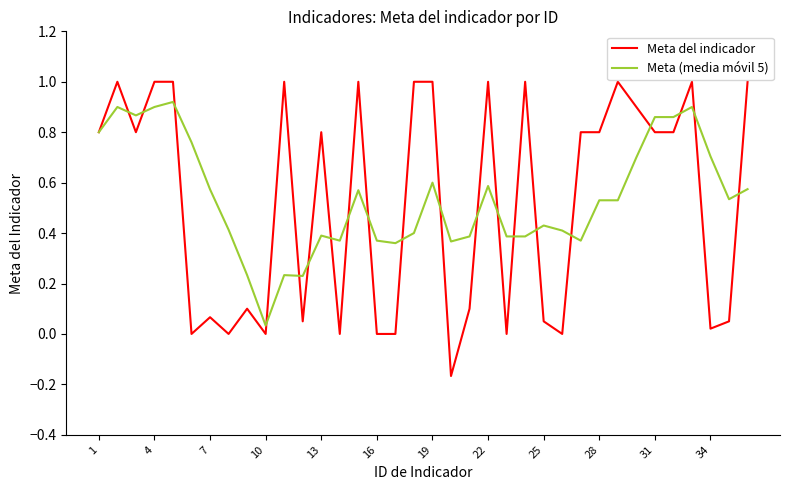

Is this an area chart (filled region under the line)?

No